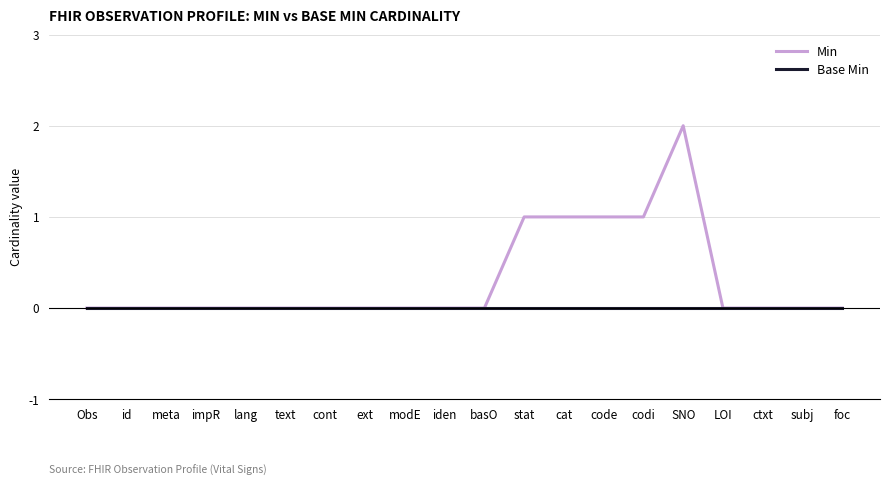

Which category has the highest value across all series?

SNO